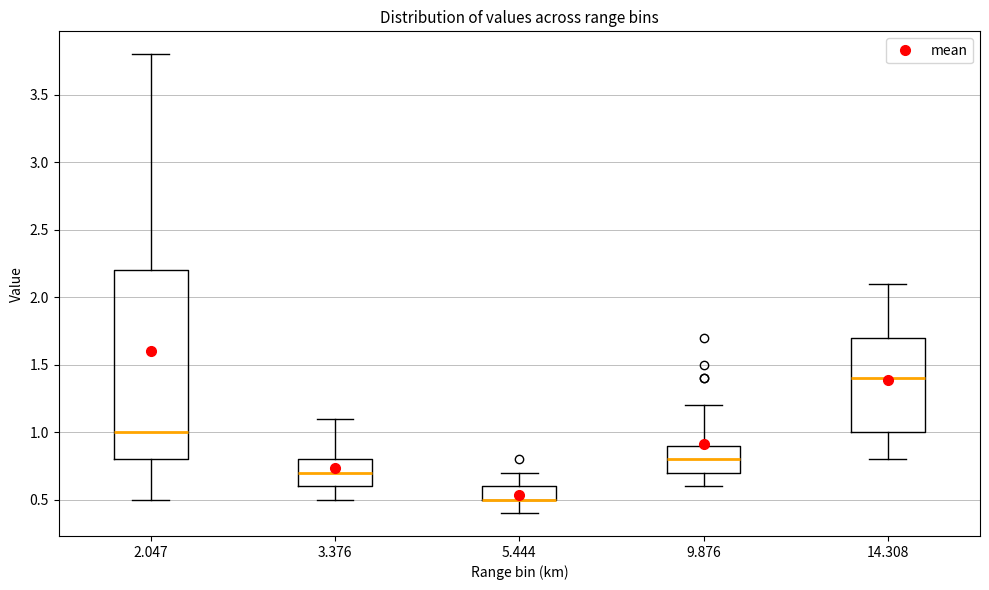

Which box is the tallest, from its lower edge to its upper edge?

2.047